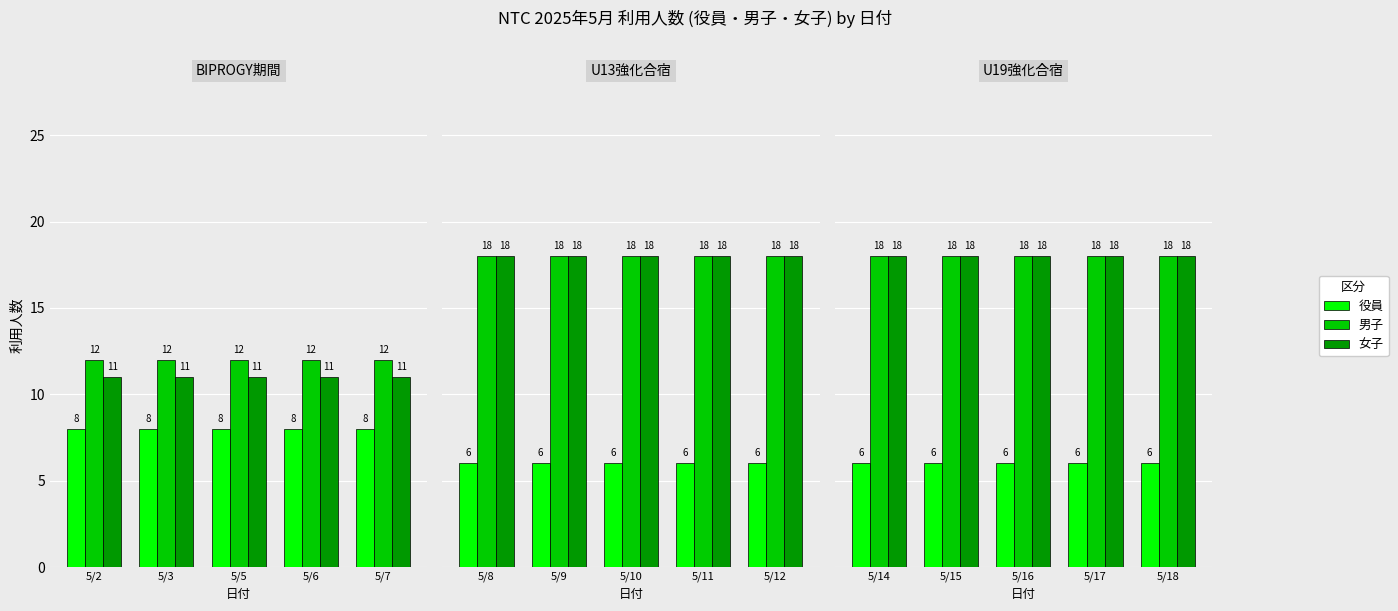

What are all the series names shown in the legend?

役員, 男子, 女子